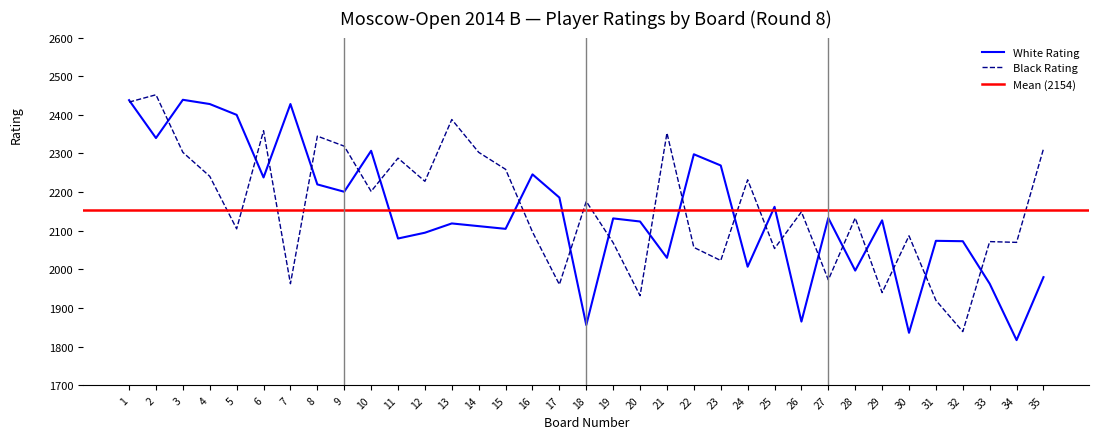

Reading left to right, extract all data points from this chart.

White Rating: 1=2438	2=2340	3=2439	4=2428	5=2400	6=2238	7=2428	8=2220	9=2201	10=2307	11=2080	12=2095	13=2119	14=2112	15=2105	16=2246	17=2186	18=1856	19=2132	20=2124	21=2030	22=2298	23=2269	24=2007	25=2162	26=1865	27=2133	28=1997	29=2127	30=1836	31=2074	32=2073	33=1963	34=1817	35=1980
Black Rating: 1=2433	2=2452	3=2303	4=2241	5=2105	6=2359	7=1963	8=2345	9=2319	10=2202	11=2288	12=2228	13=2388	14=2303	15=2259	16=2097	17=1961	18=2176	19=2069	20=1932	21=2353	22=2057	23=2023	24=2232	25=2054	26=2149	27=1973	28=2133	29=1940	30=2087	31=1920	32=1839	33=2072	34=2070	35=2312